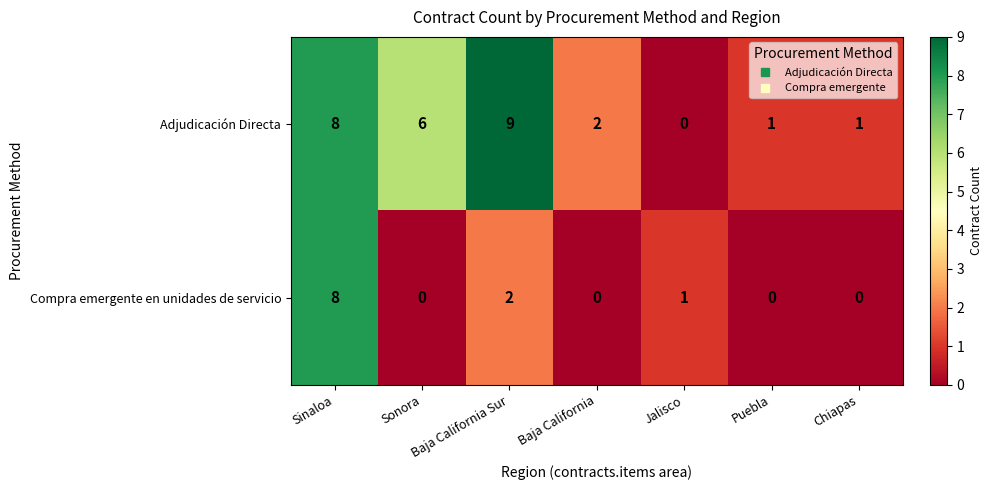

Is it true that Adjudicación Directa equals 1 at Baja California?

False